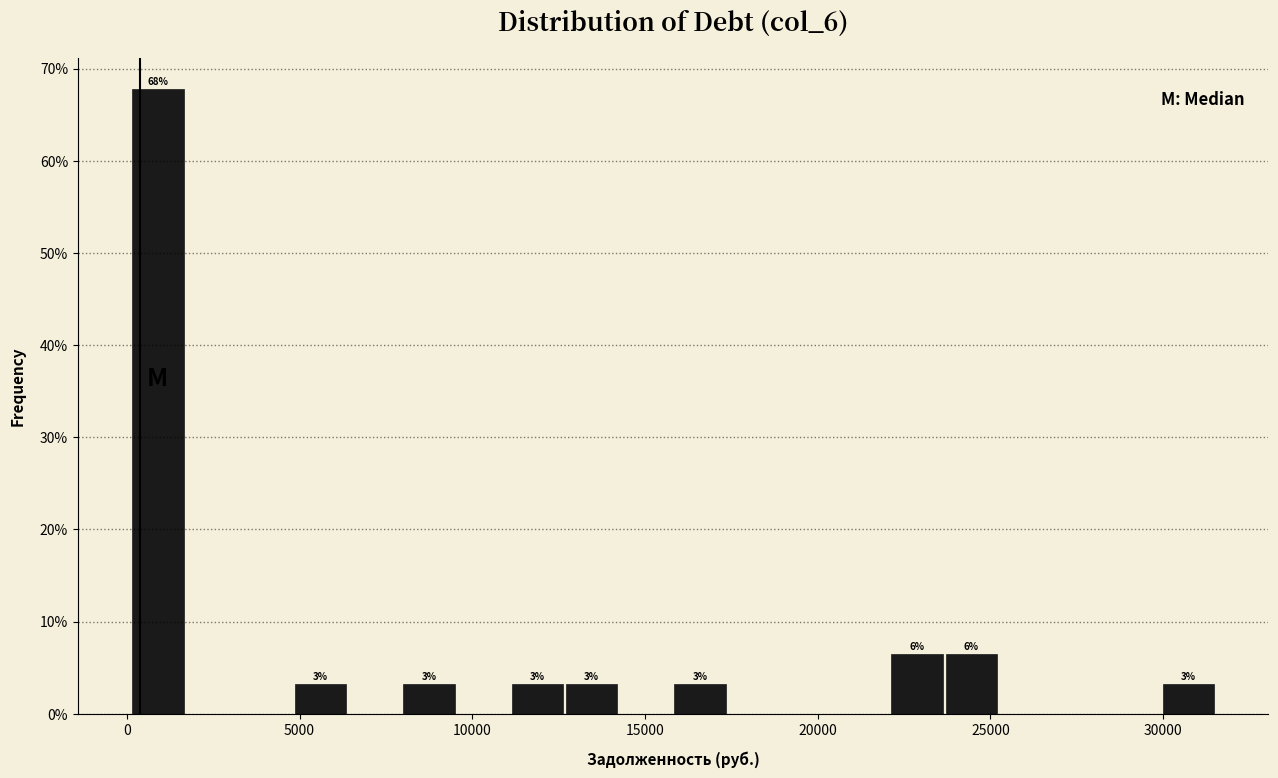

Around what value on the x-axis is the tallest bar? Give the approximate position of its centre, as read against the axis.

1000